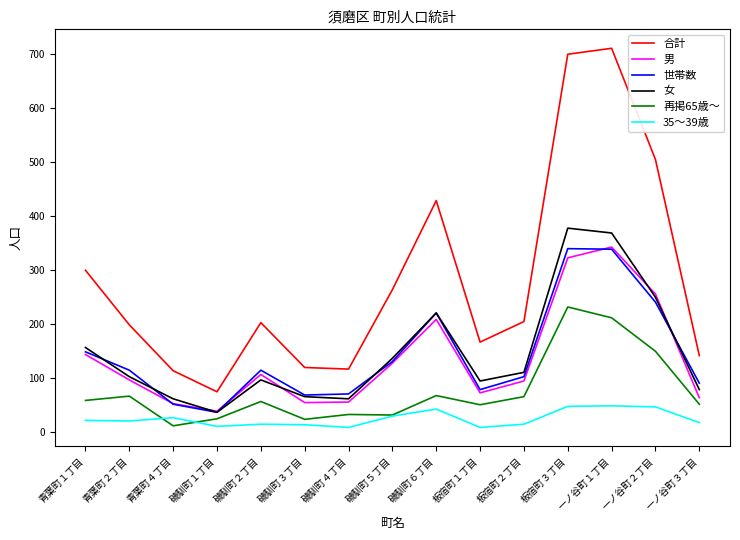

True or false: 35～39歳 and 女 intersect in this chart.

False